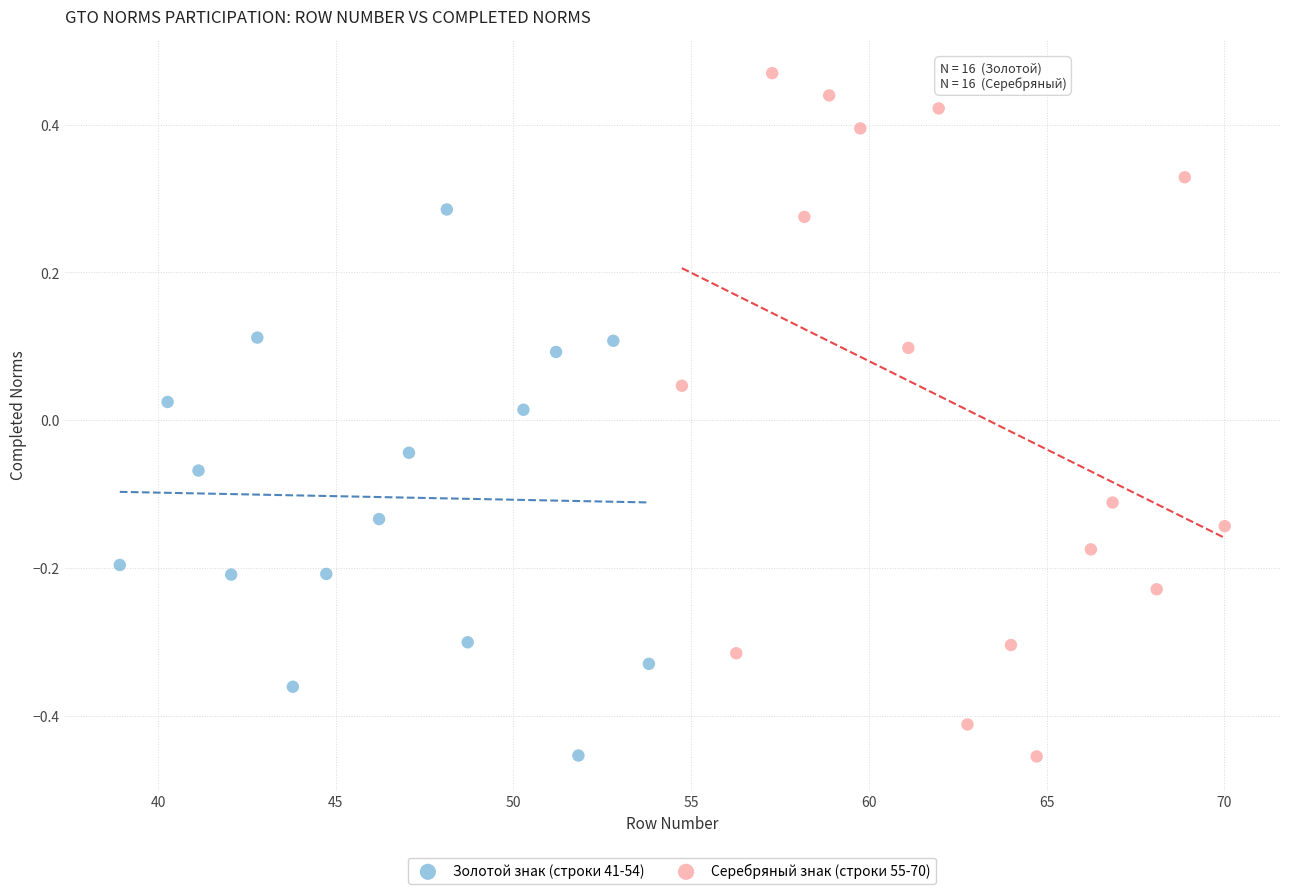

Which series has the widest spread of Y values?

Серебряный знак (строки 55-70)